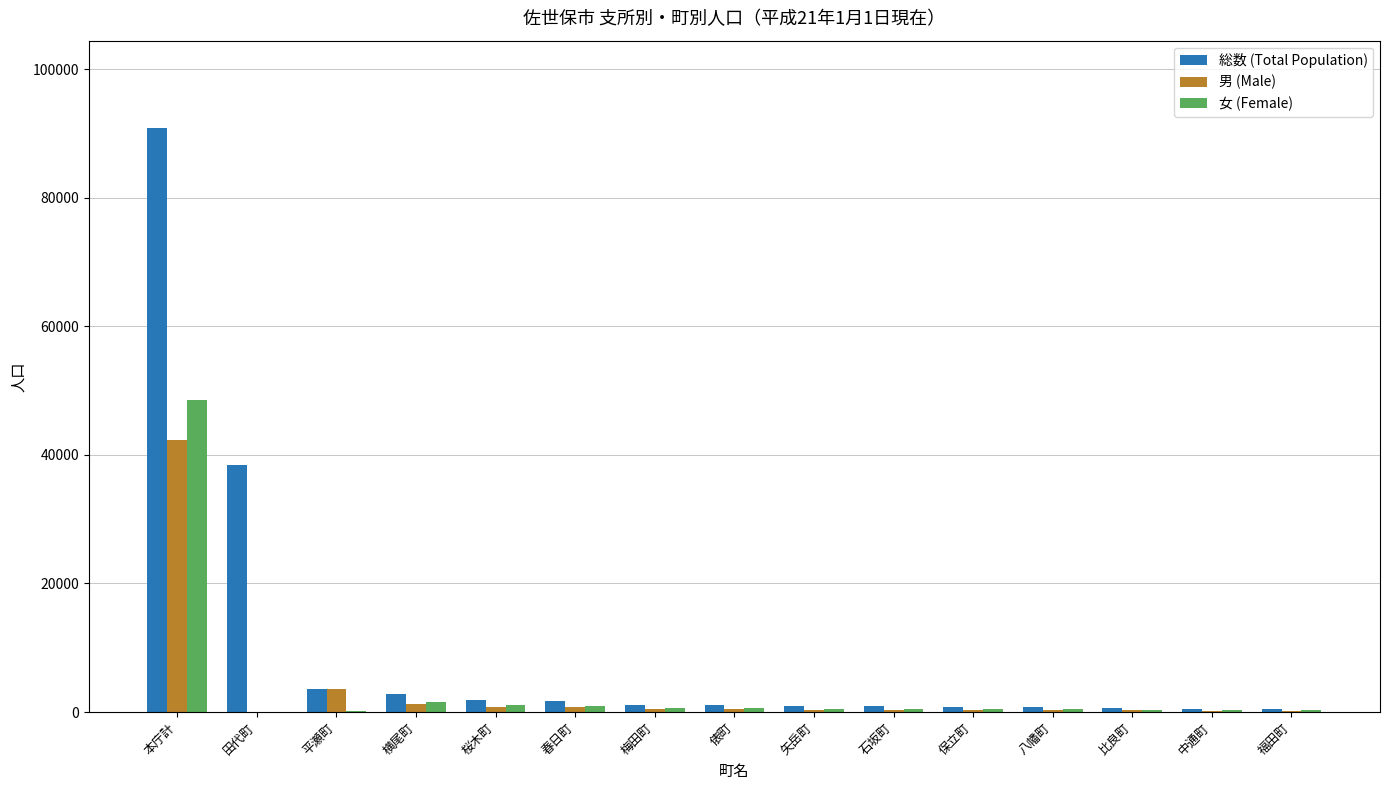

The 総数 (Total Population) series shows 3628 at 平瀬町. True or false?

True